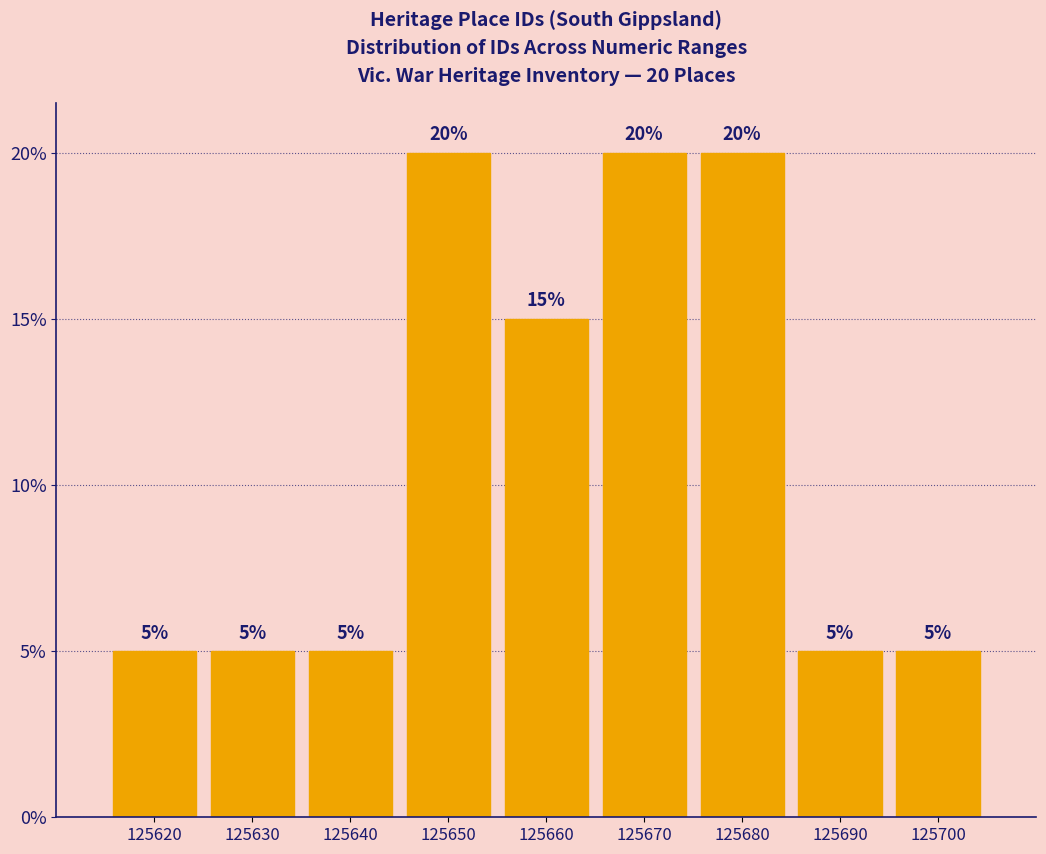

Does the chart contain any negative values?

No